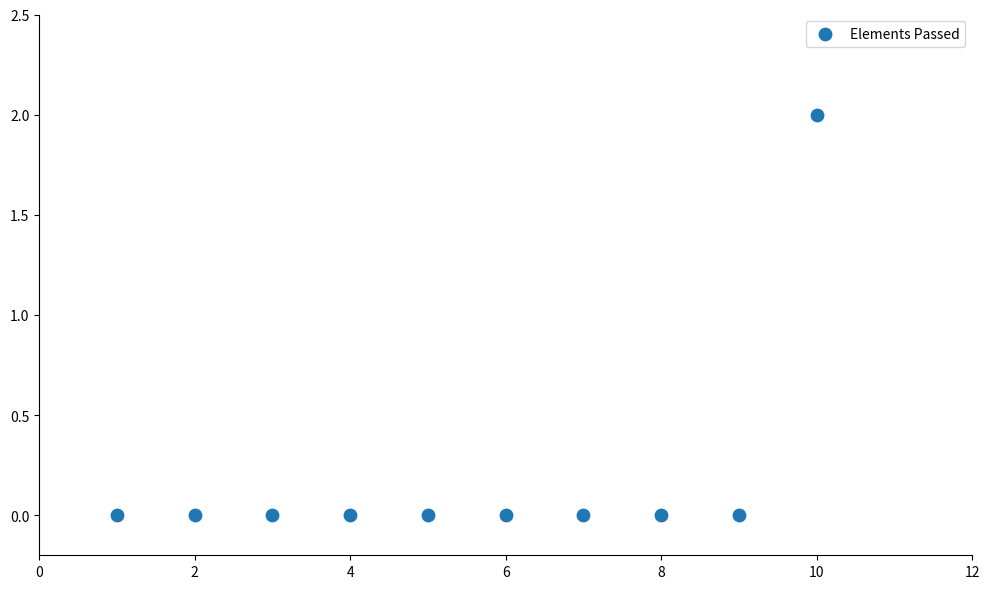

What is the range of X values (max minus min)?

9